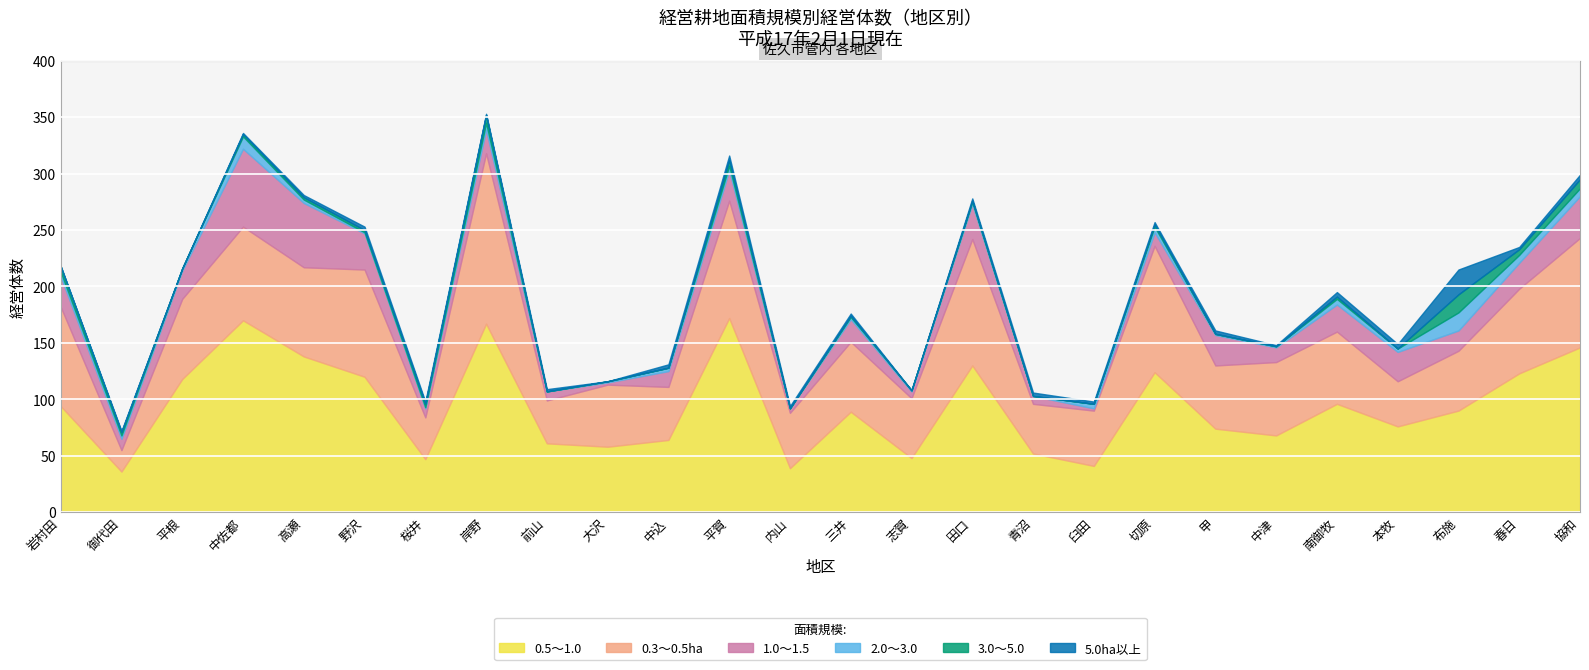

What is the sum of all 1.0～1.5 values?

550